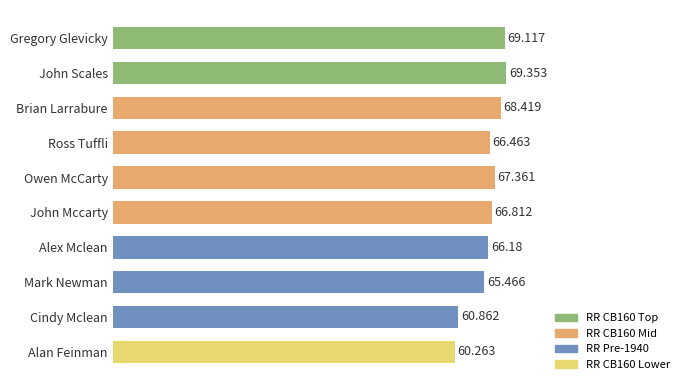

Are the bars horizontal?

Yes